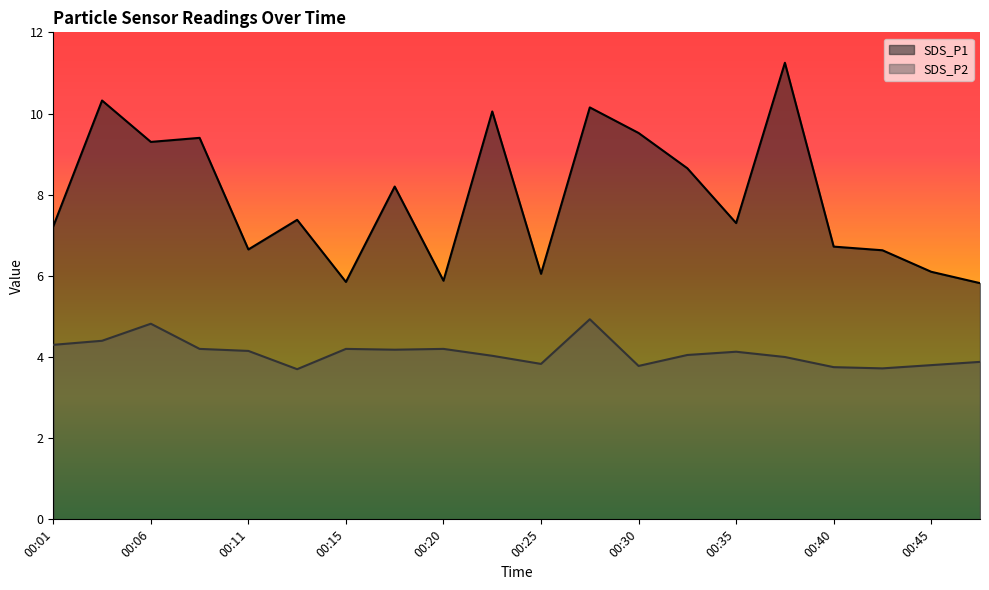

Count the number of data series in this chart.

2